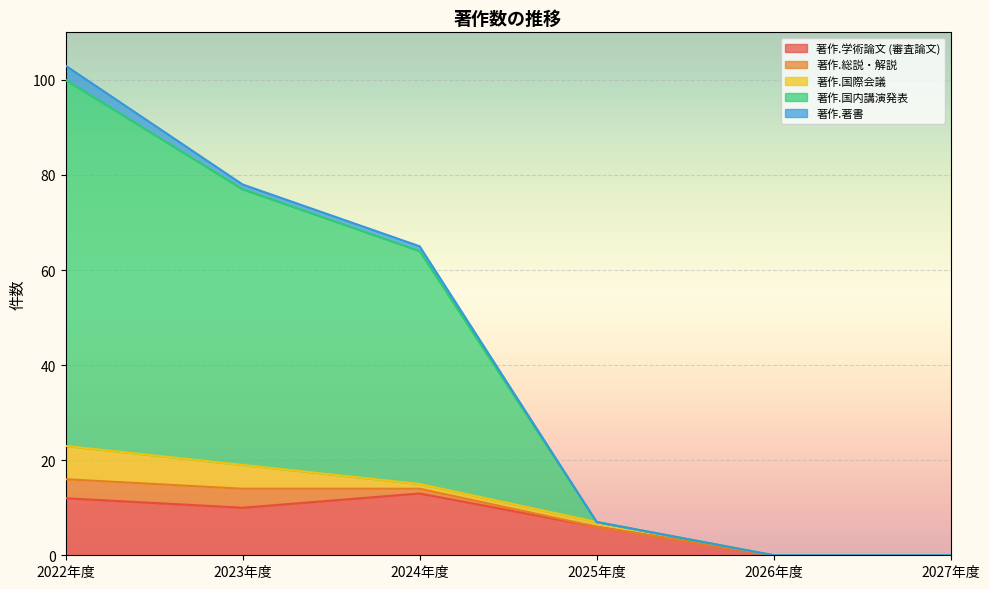

What are all the series names shown in the legend?

著作.学術論文 (審査論文), 著作.総説・解説, 著作.国際会議, 著作.国内講演発表, 著作.著書